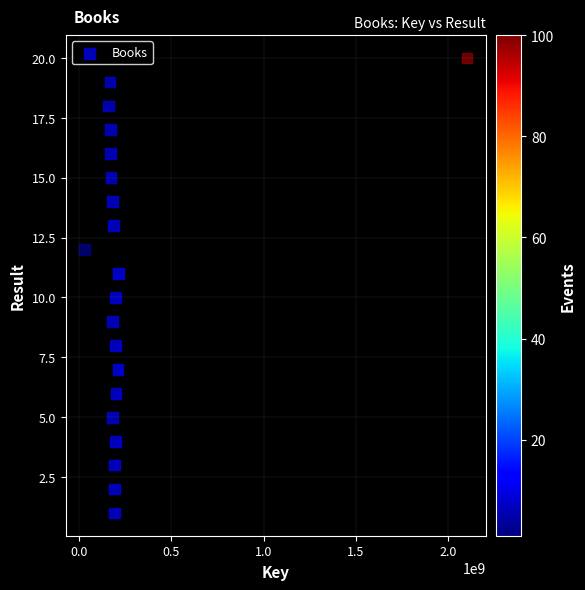

What is the range of Y values (max minus min)?

19